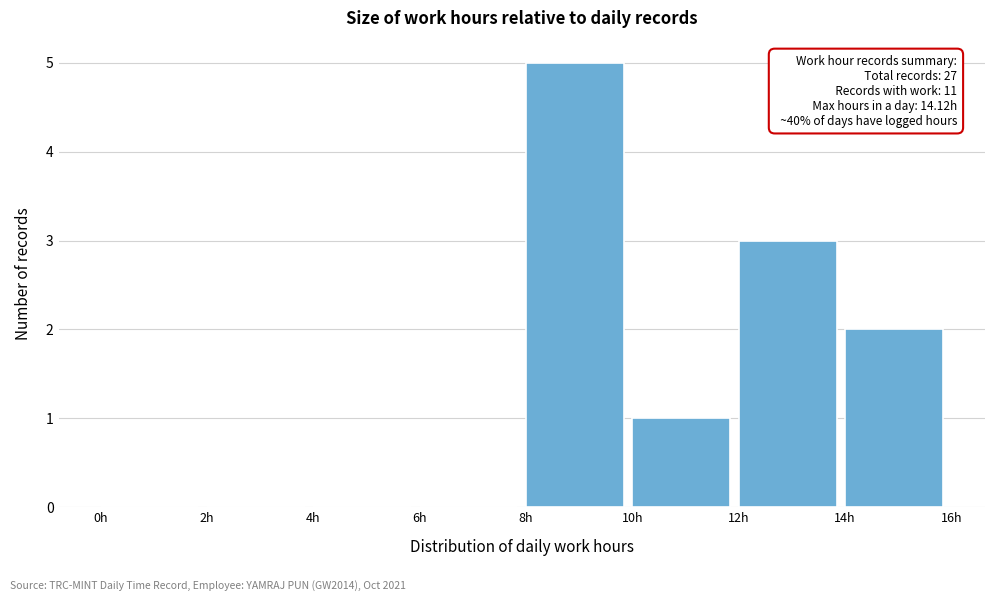

Over which range of the x-axis is the bar tallest?

8 to 10